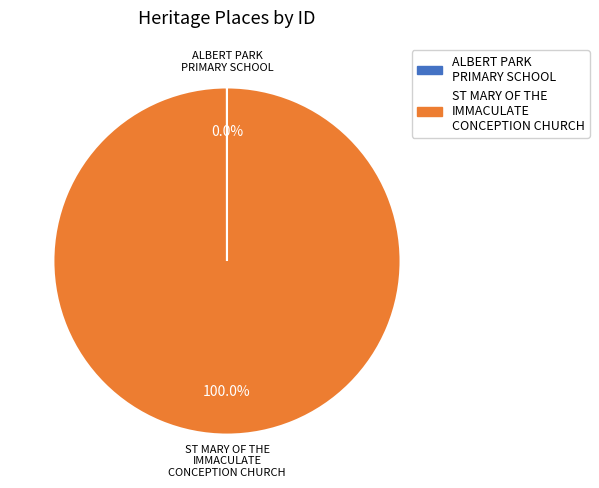

Does ST MARY OF THE IMMACULATE CONCEPTION CHURCH represent more than half of the total?

Yes